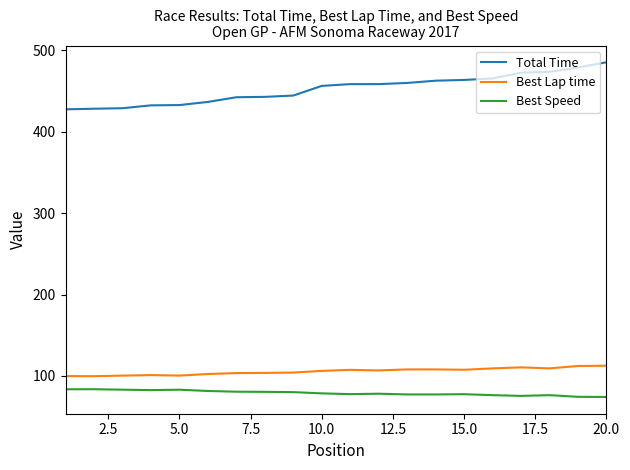

What is the average value of the Best Lap time series?

105.7